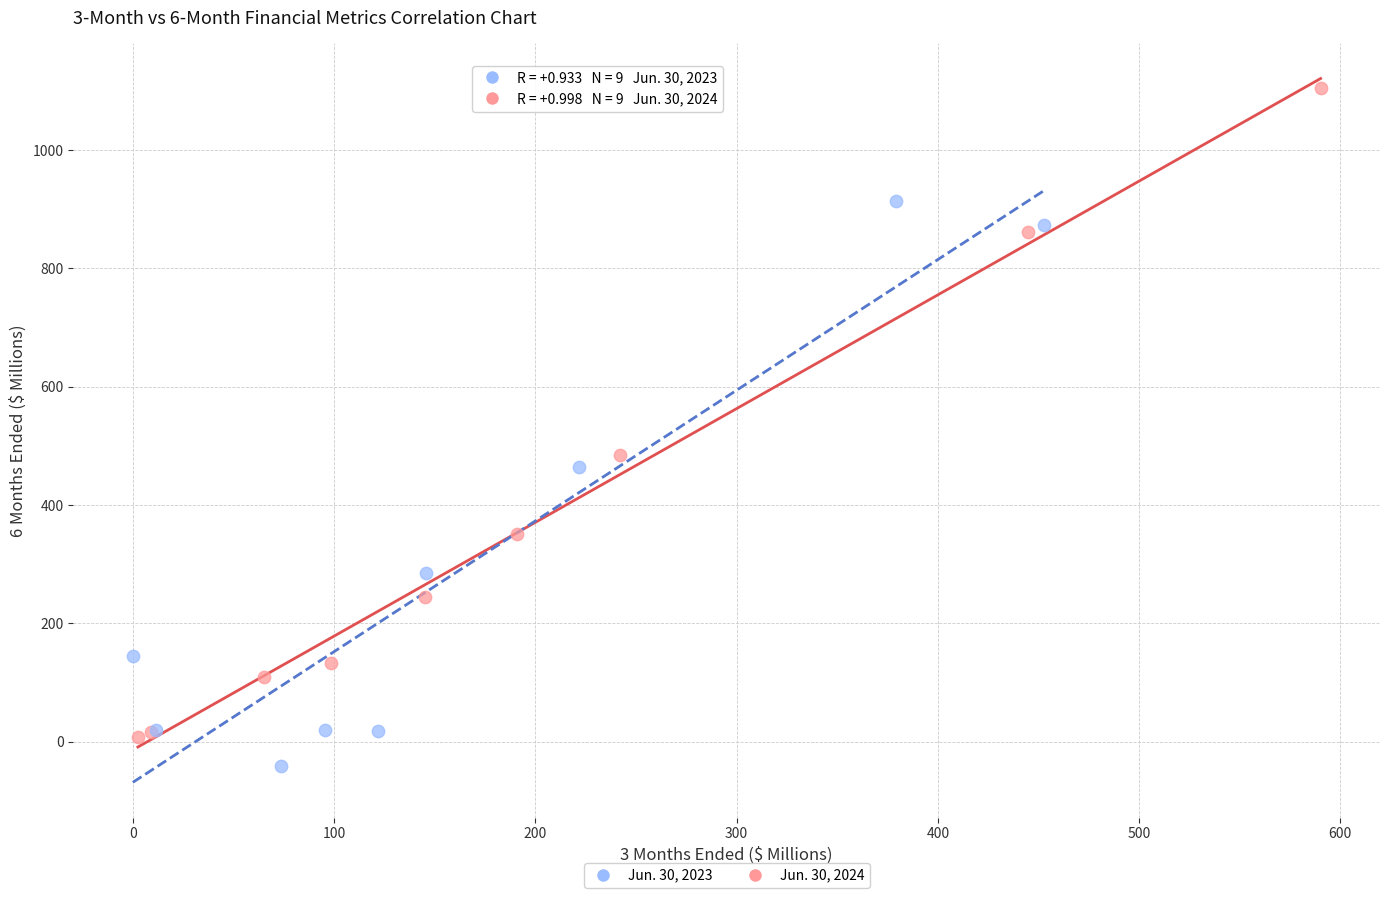

What are all the series names shown in the legend?

Jun. 30, 2023, Jun. 30, 2024